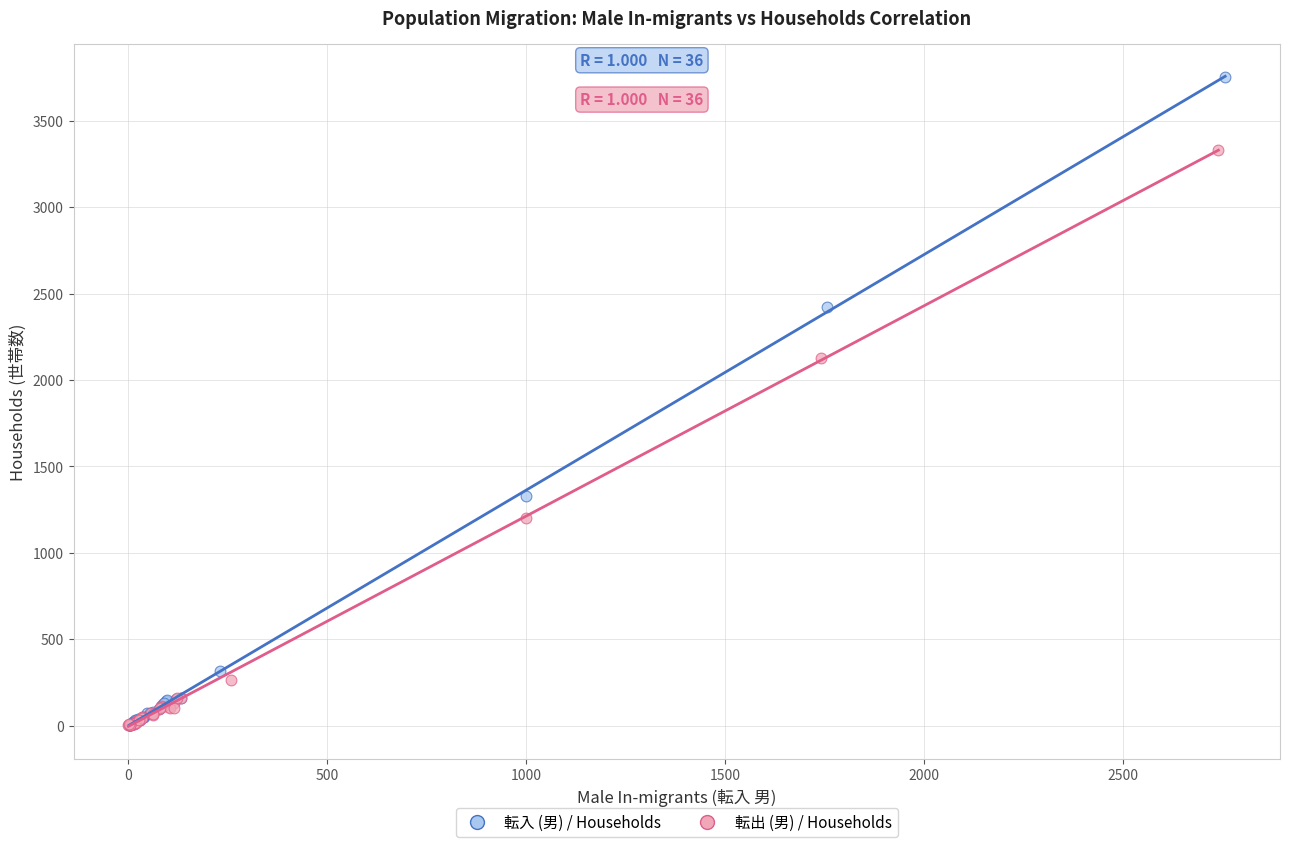

Which series has the widest spread of Y values?

転入 (男) / Households